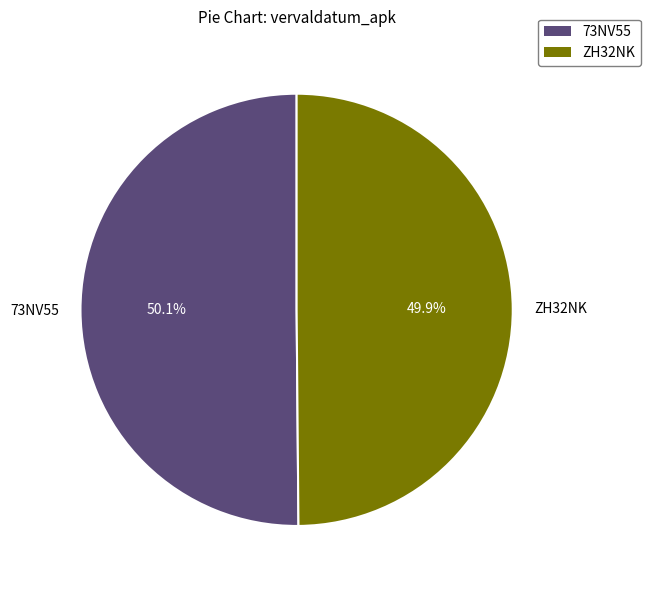

What is the ratio of the value at ZH32NK to the value at 73NV55?

1.0